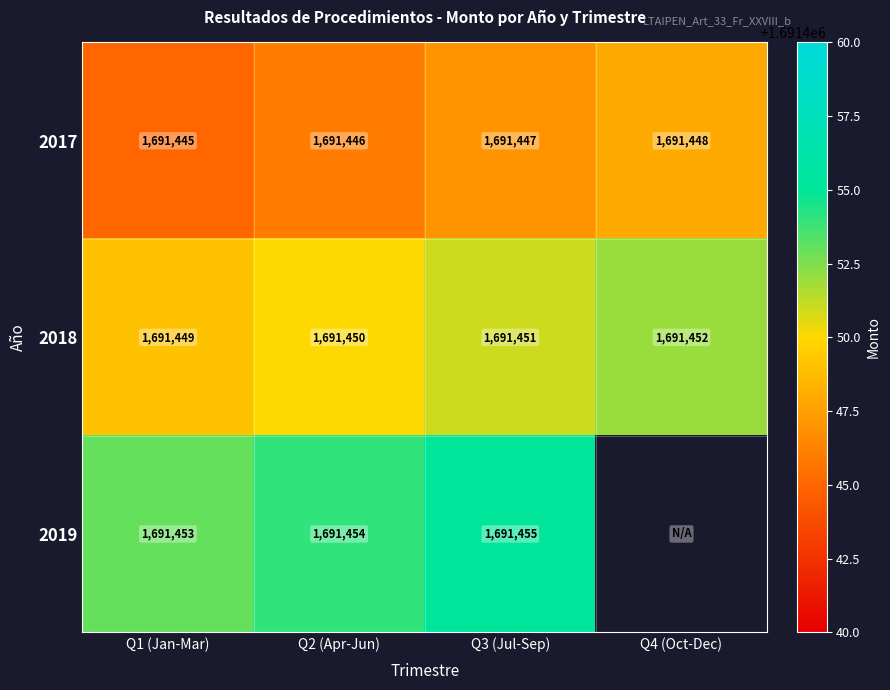

How many data points does each series have?

4